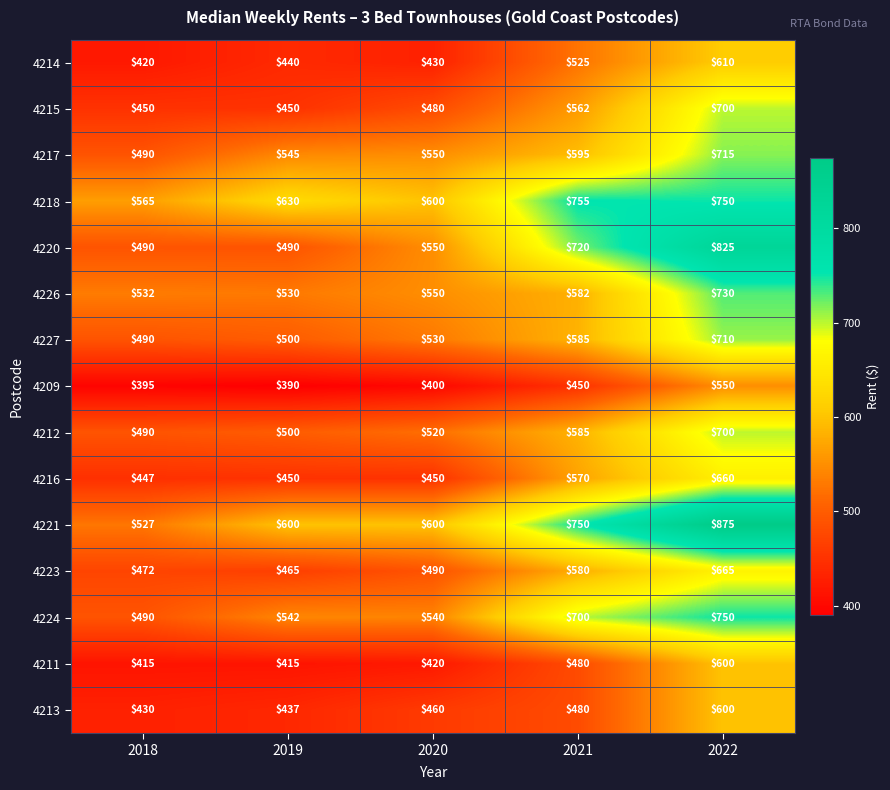

How many categories are shown in the chart?

5